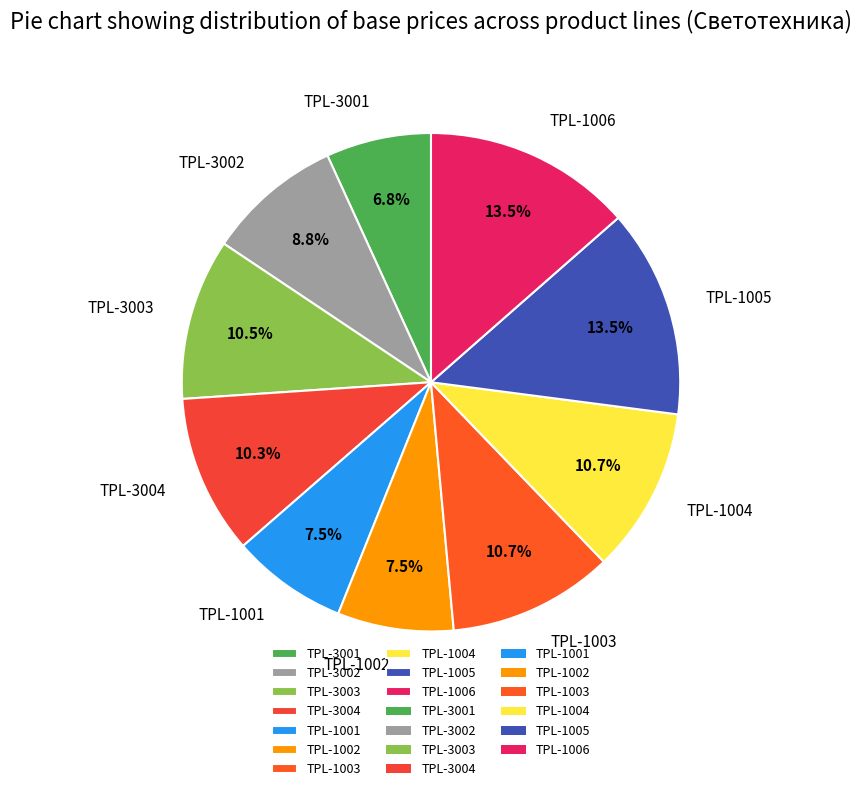

Count the number of slices in the pie.

10